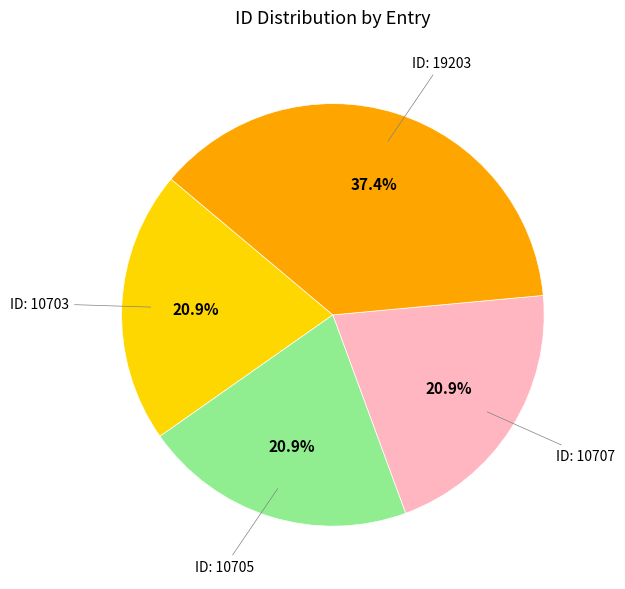

Does any single category account for the majority?

No